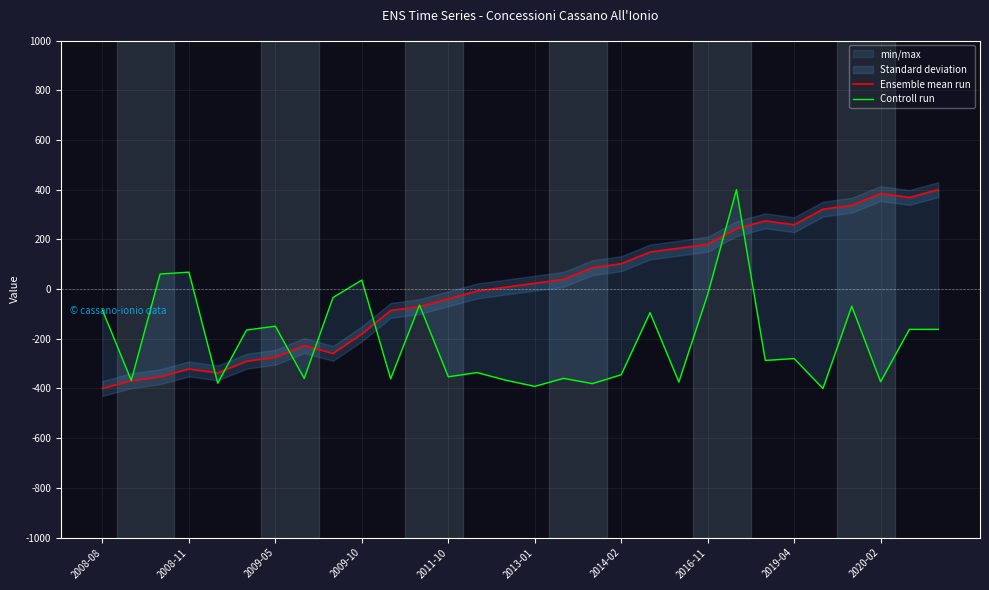

What is the label of the 27th point from the left?

26